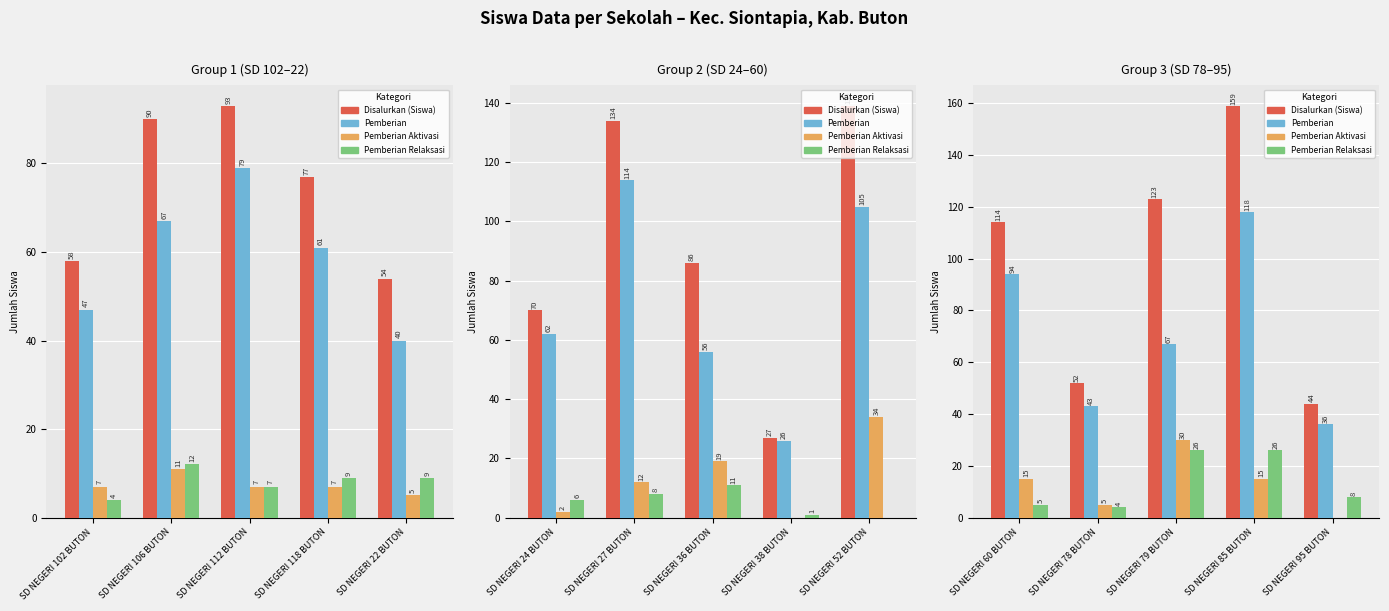

What is the value of the Pemberian Relaksasi bar at the 5th from the left?

8